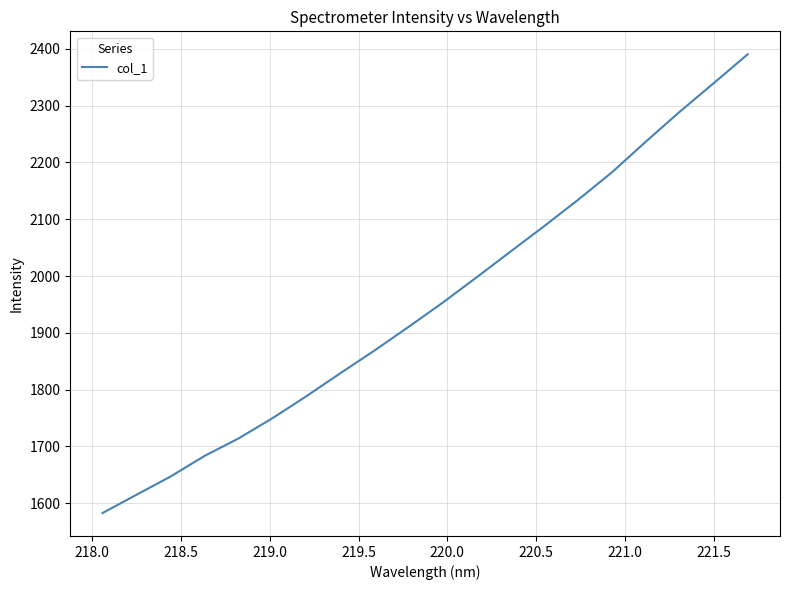

What is the maximum value shown in the chart?

2390.4